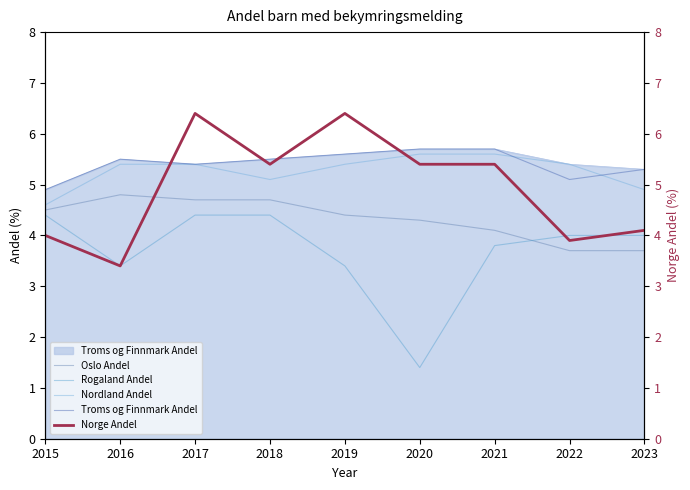

What is the value of the Troms og Finnmark Andel point at the 4th from the left?

5.5